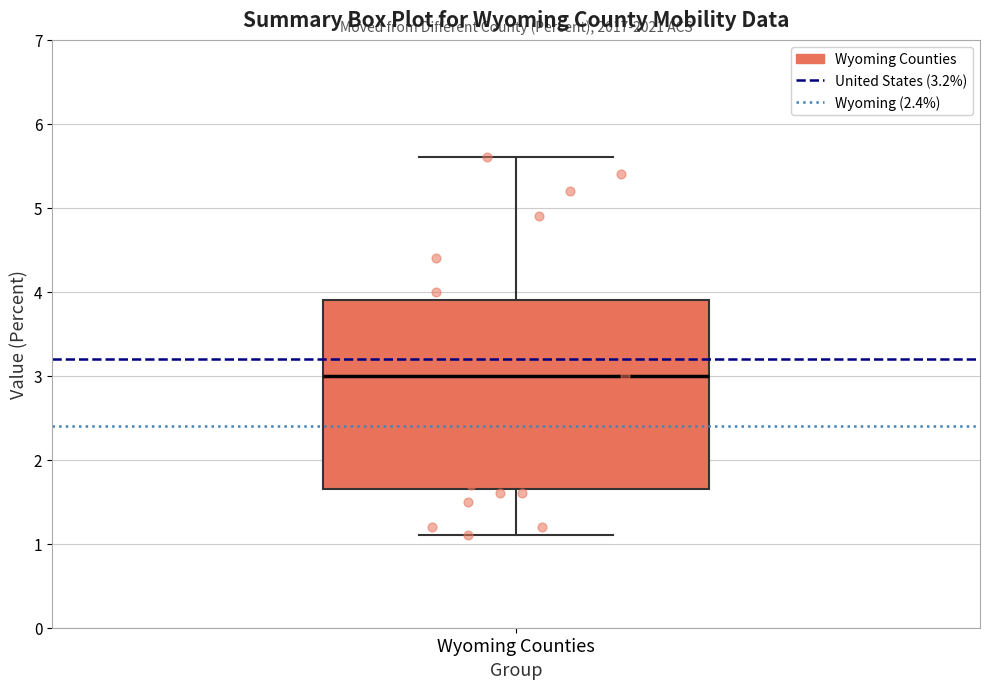

Transcribe this box plot: give where the median line is, the range the box spans, and where the two whiskers end, as read against the y-axis. The values are not printed on the chart, so give them approximately, as read against the axis.

median 3.0, box 1.7 to 3.9, whiskers 1.1 to 5.6